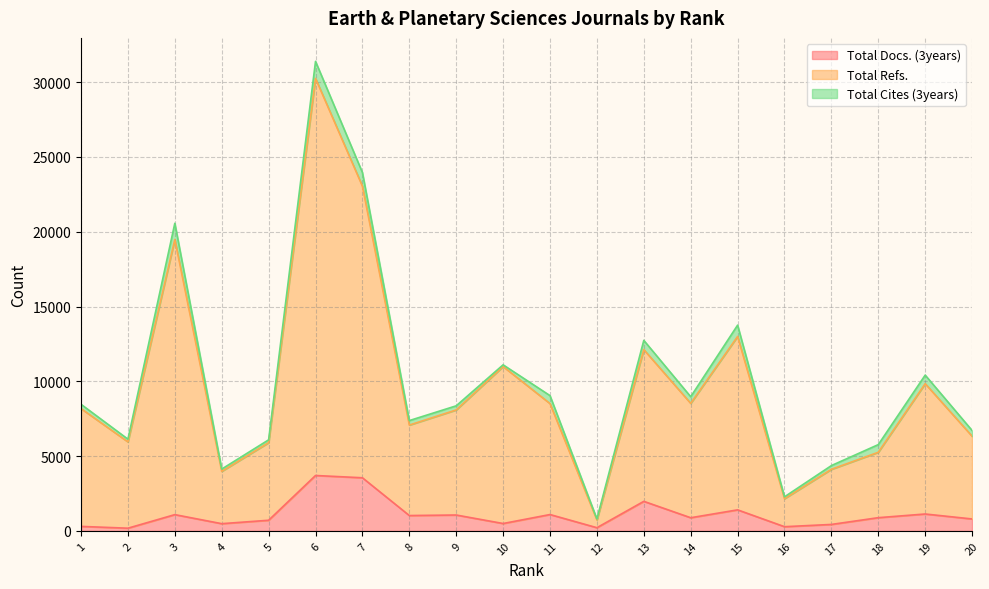

True or false: Total Docs. (3years) and Total Refs. cross at least once.

False